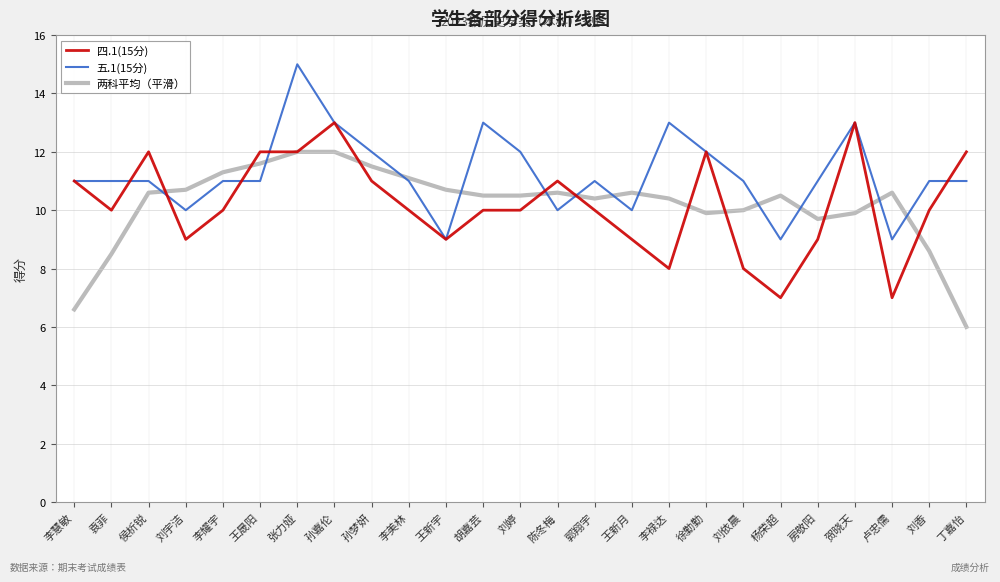

What is the spread (max minus min) of values at 刘依晨?

3.0